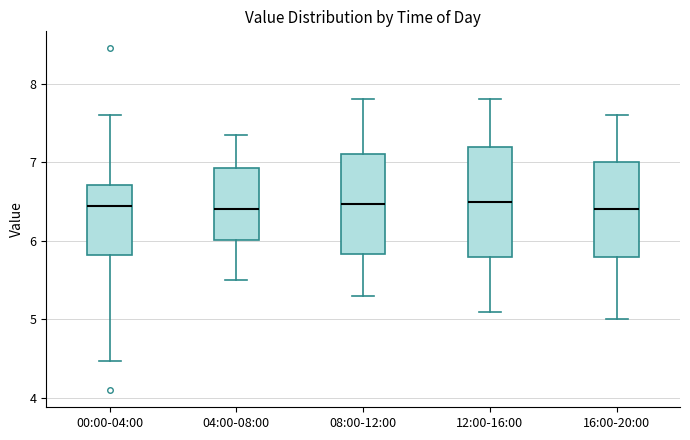

Comparing the boxes themselves (not the whiskers), which one is the tallest?

12:00-16:00